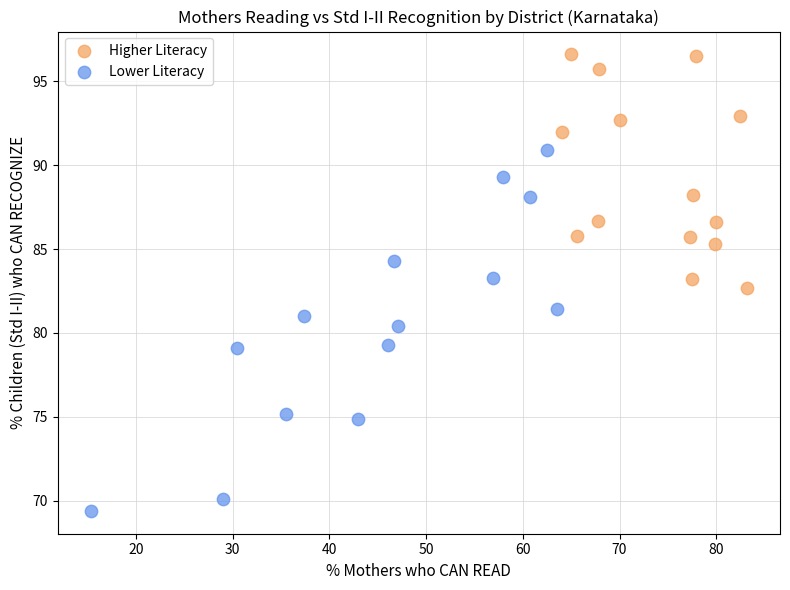

Which series reaches the minimum Y coordinate?

Lower Literacy